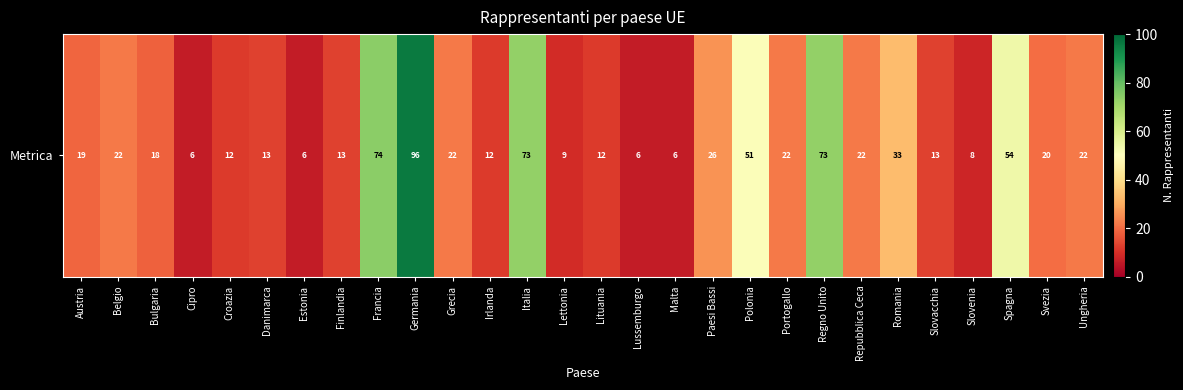

What is the sum of the values at Bulgaria and Portogallo?

40